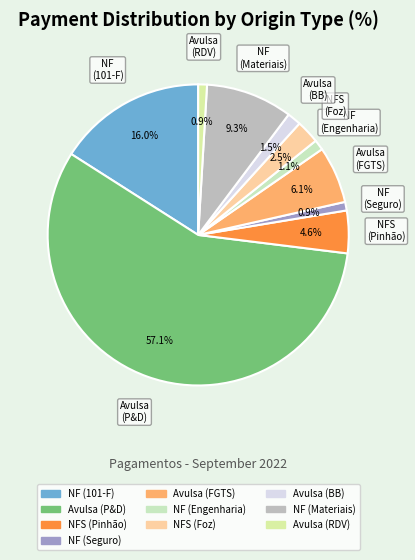

How many slices are in this pie chart?

10